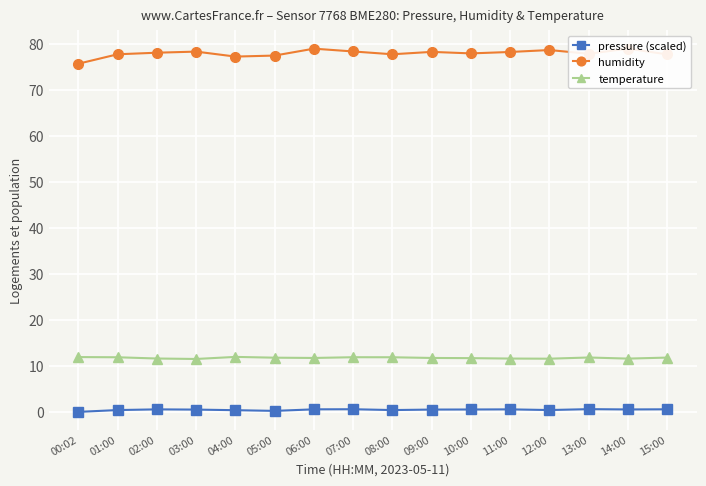

Where is the first local minimum for pressure (scaled)?

05:00